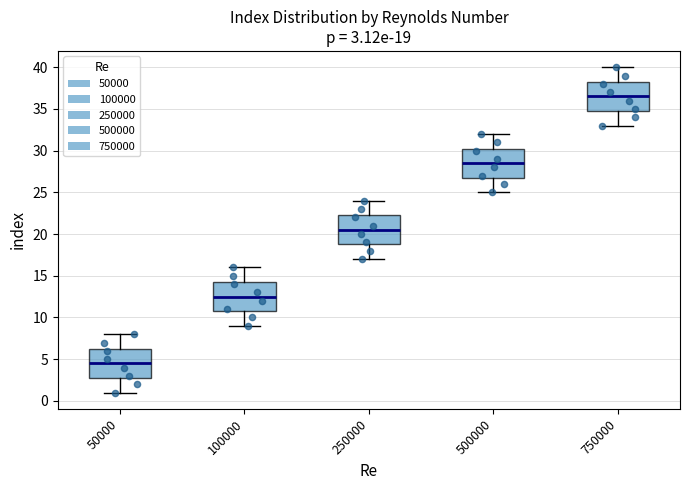

Which box has the lowest median line?

50000